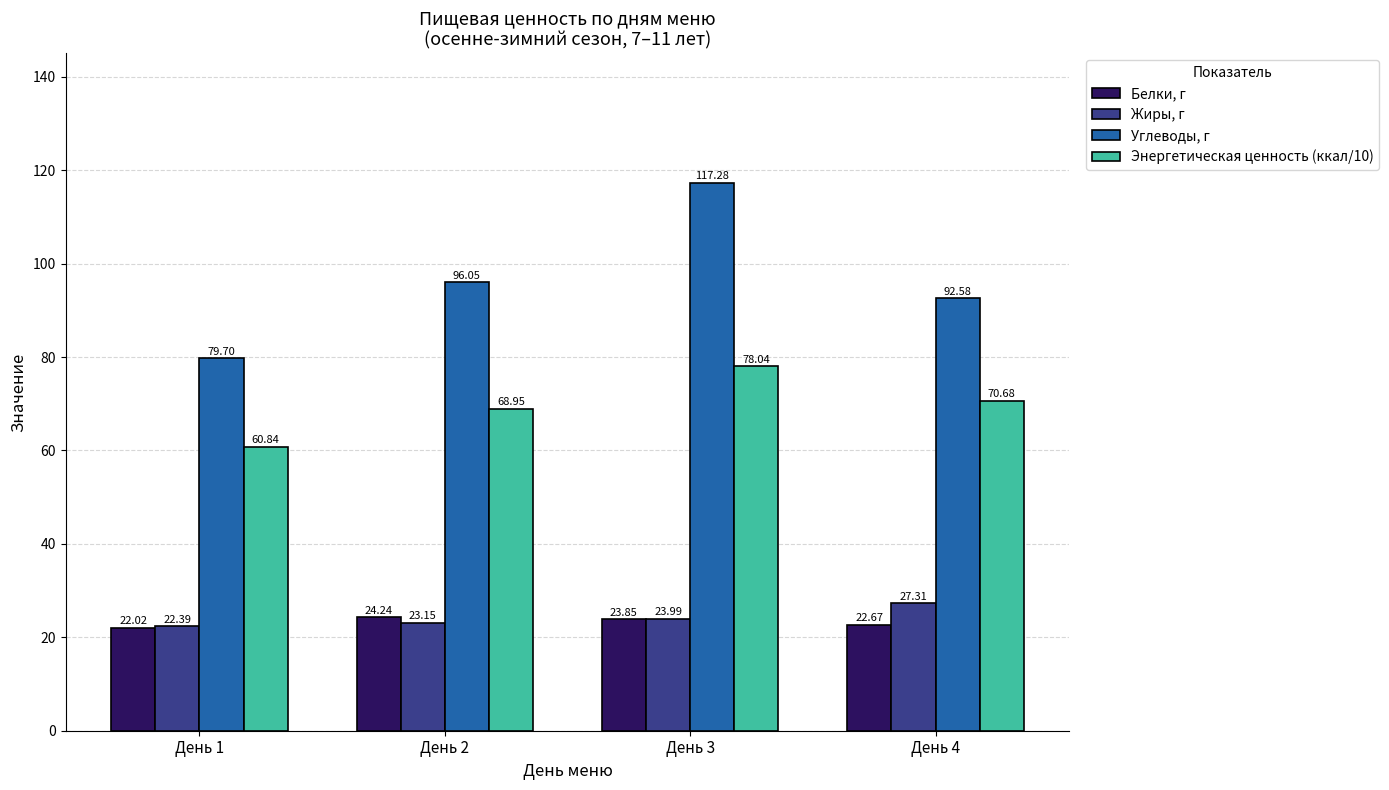

Which series changed the most between День 3 and День 4?

Углеводы, г